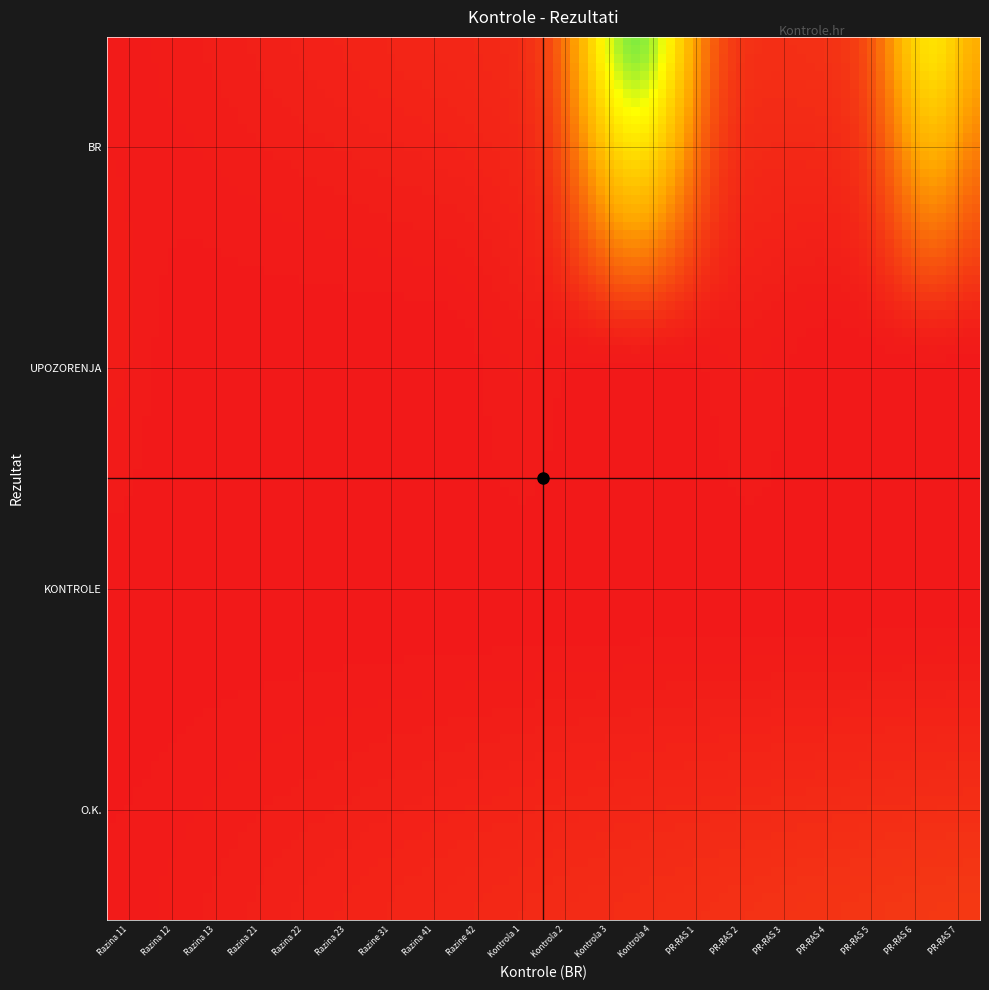

Reading left to right, extract all data points from this chart.

O.K.: 1	2	3	4	5	6	7	8	9	10	11	12	13	14	15	16	17	18	19	20
KONTROLE: 0	0	0	0	0	0	0	0	0	0	0	0	0	0	0	0	0	0	0	0
UPOZORENJA: 4	0	0	0	0	0	0	0	0	4	0	0	0	0	4	0	0	0	0	0
BR: 1	2	3	4	5	6	7	8	9	10	11	238	239	12	13	14	15	16	240	17